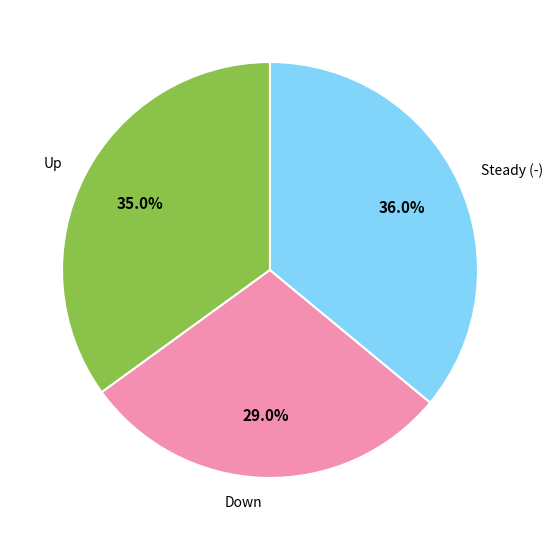

Does any single category account for the majority?

No